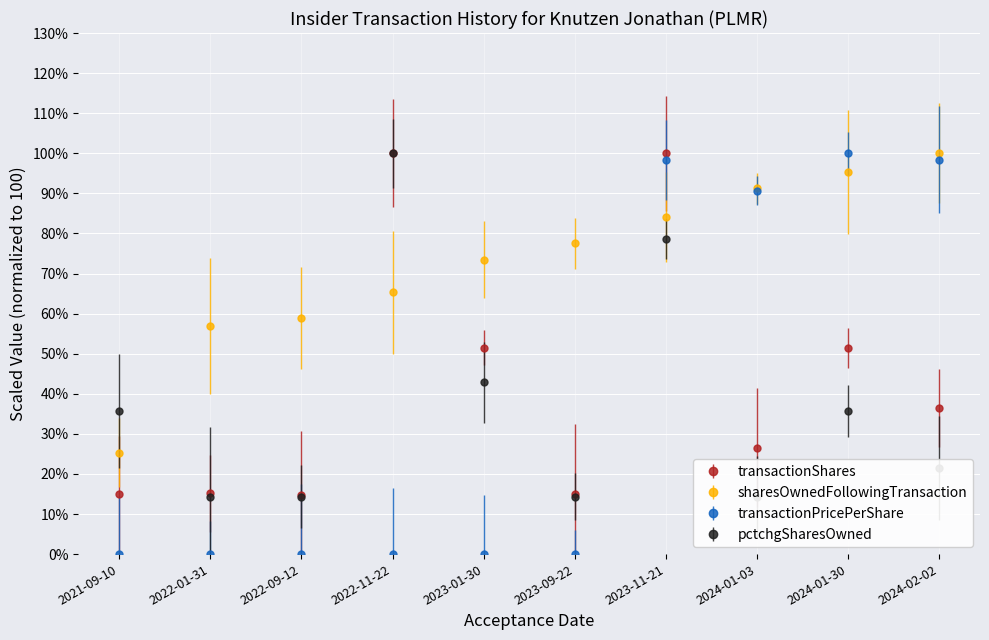

What is the label of the 9th point from the right?

2022-01-31